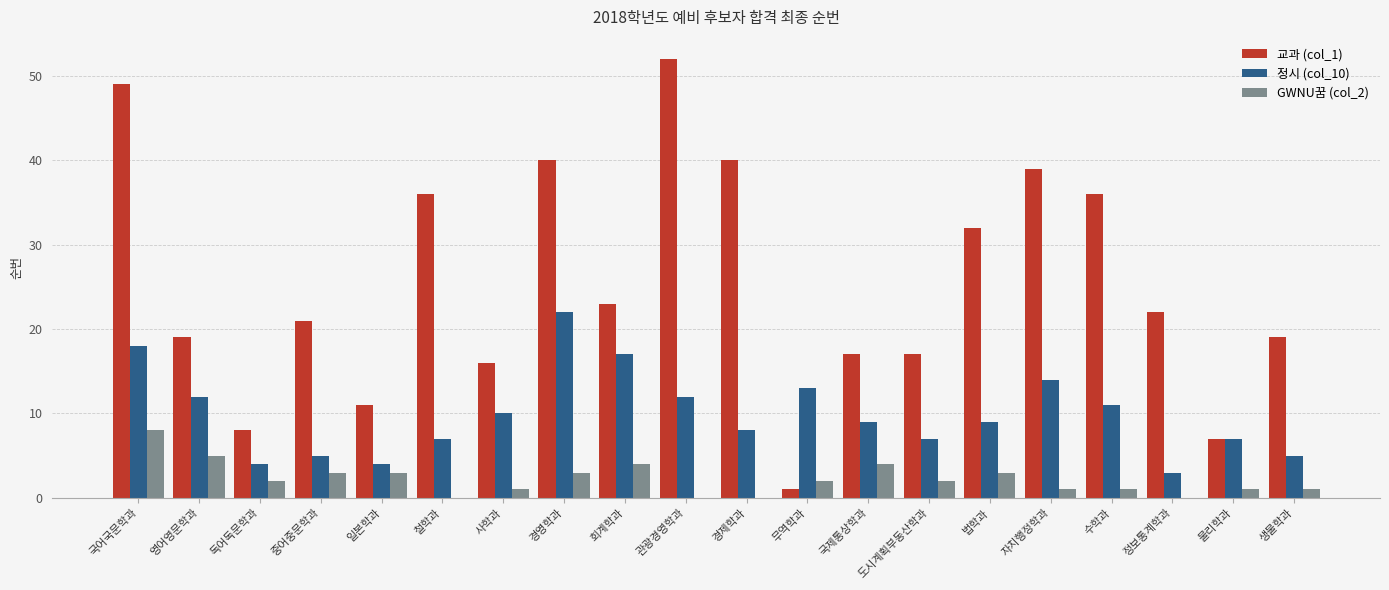

At which category is the sum across all series the highest?

국어국문학과